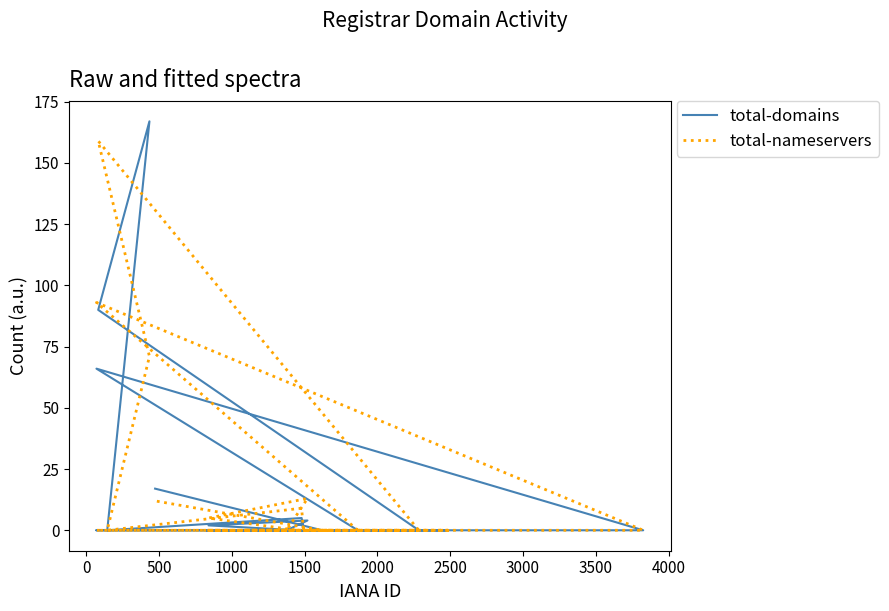

What is the sum of all total-nameservers values?

362